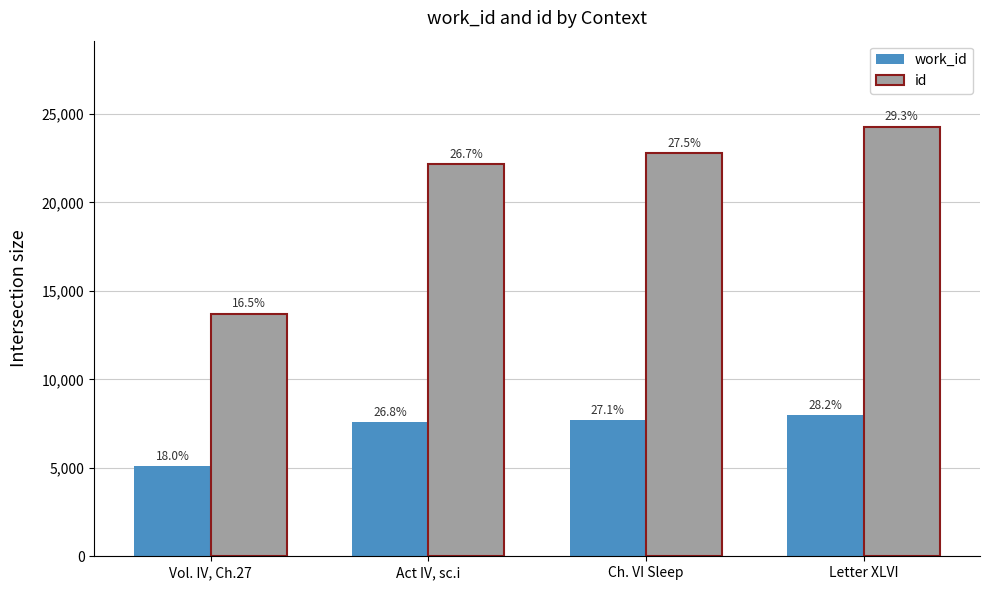

Which series has the largest total across all categories?

id